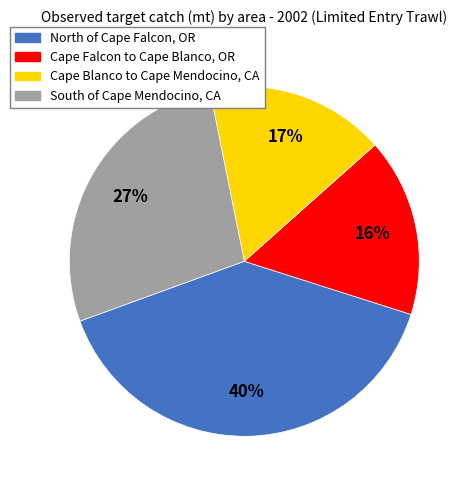

Does any single category account for the majority?

No